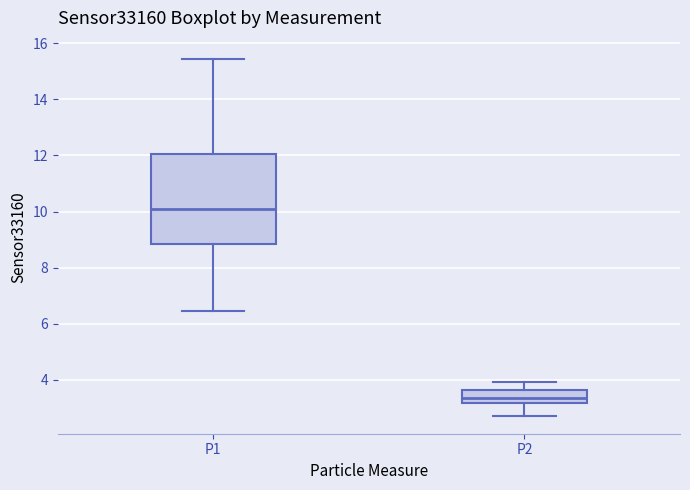

Reading left to right, read every box against the y-axis: the position of its median line, the range the box covers, and the ends of its whiskers. The values are not printed on the chart, so give them approximately, as read against the axis.

P1: median 10.2, box 8.8 to 12.0, whiskers 6.4 to 15.4
P2: median 3.4, box 3.2 to 3.6, whiskers 2.8 to 4.0